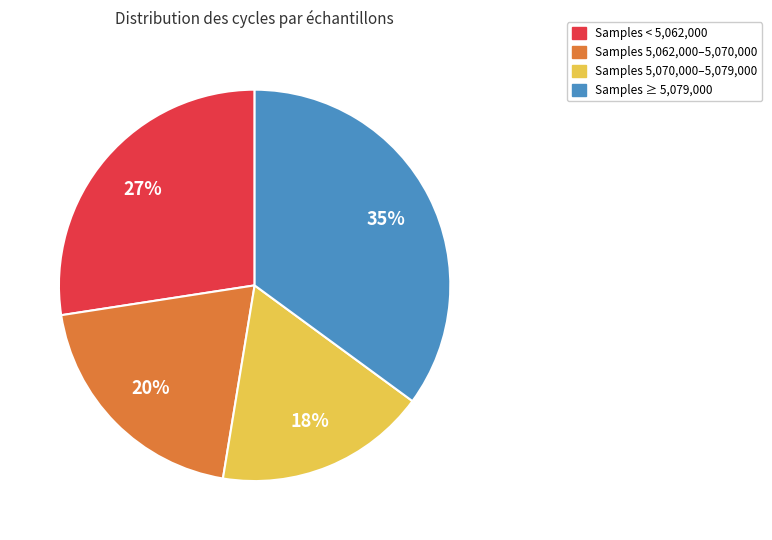

To the nearest percent, what is the average slice percentage?

25%